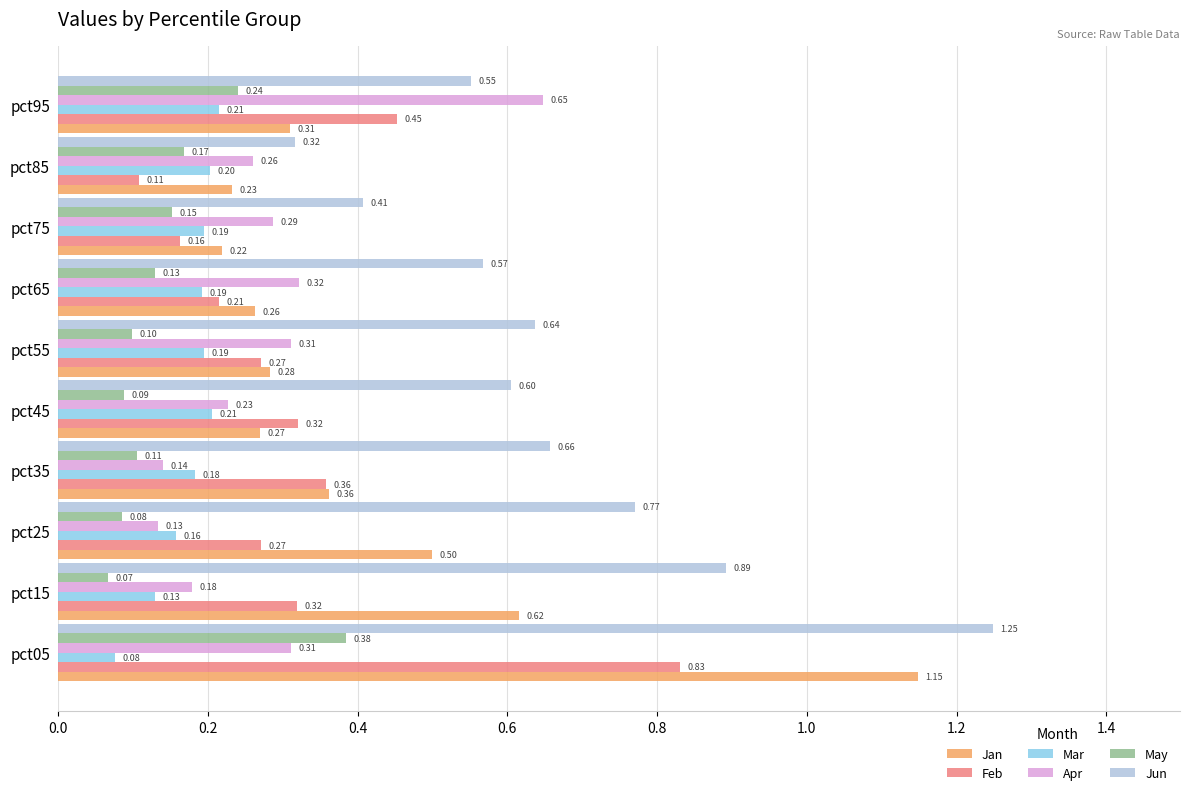

Count the number of data series in this chart.

6